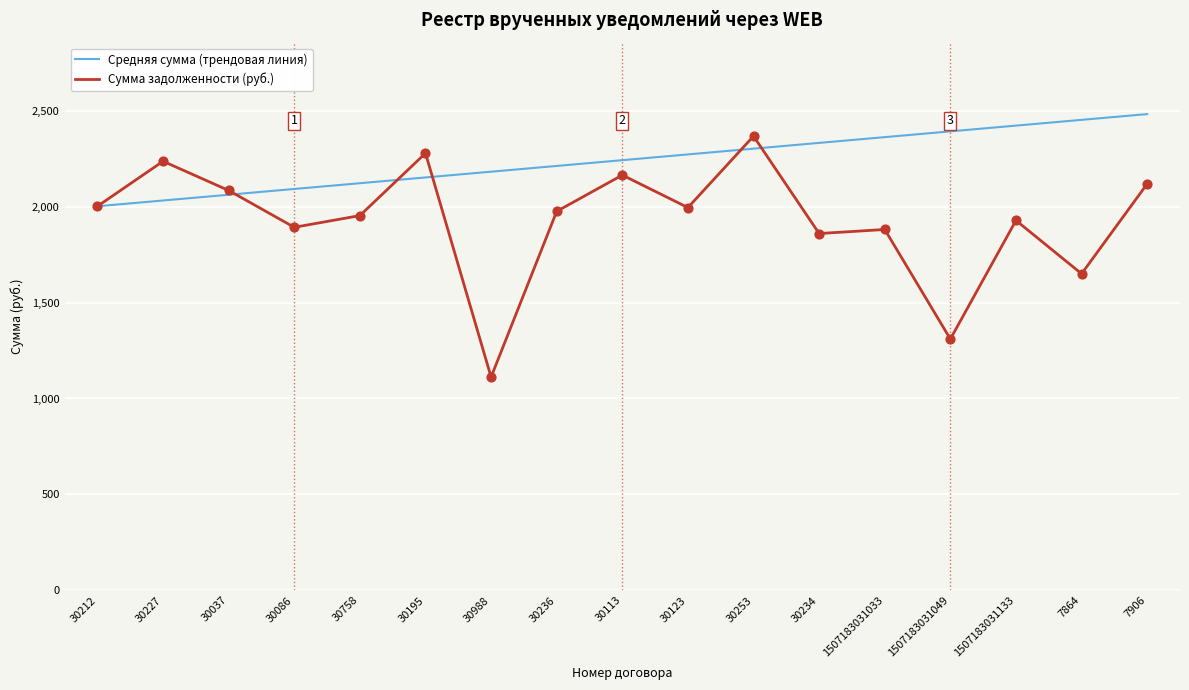

At which category is the sum across all series the highest?

30253